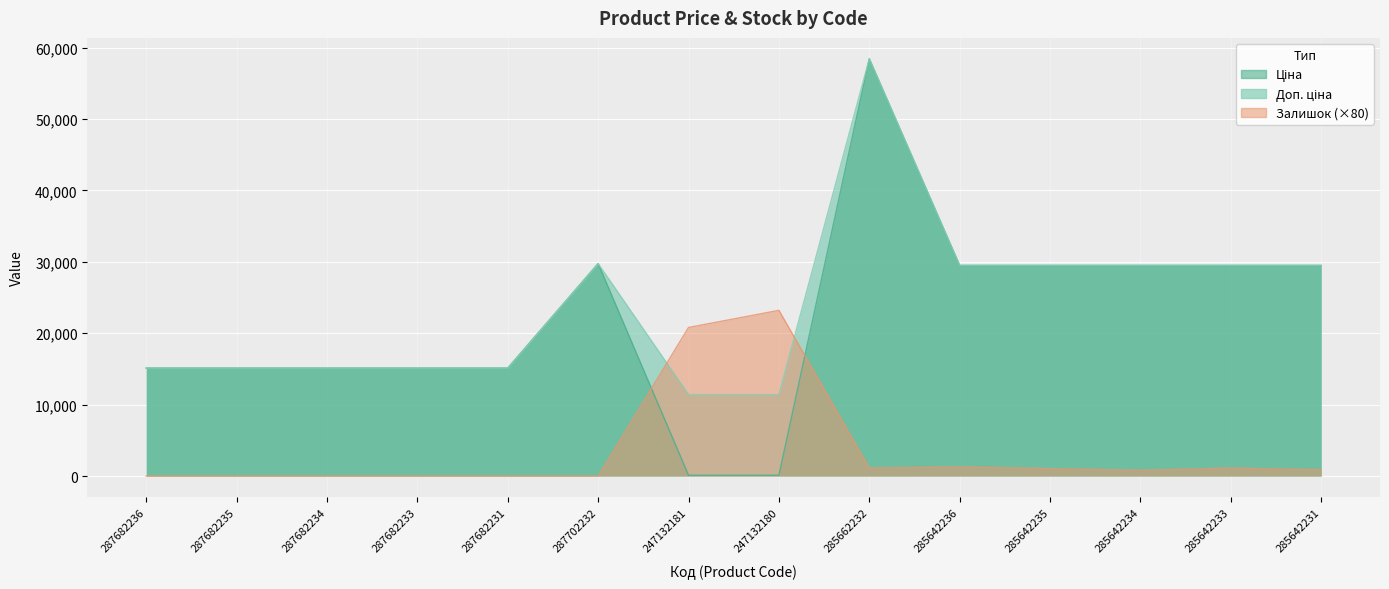

What is the average value of the Доп. ціна series?

23860.8